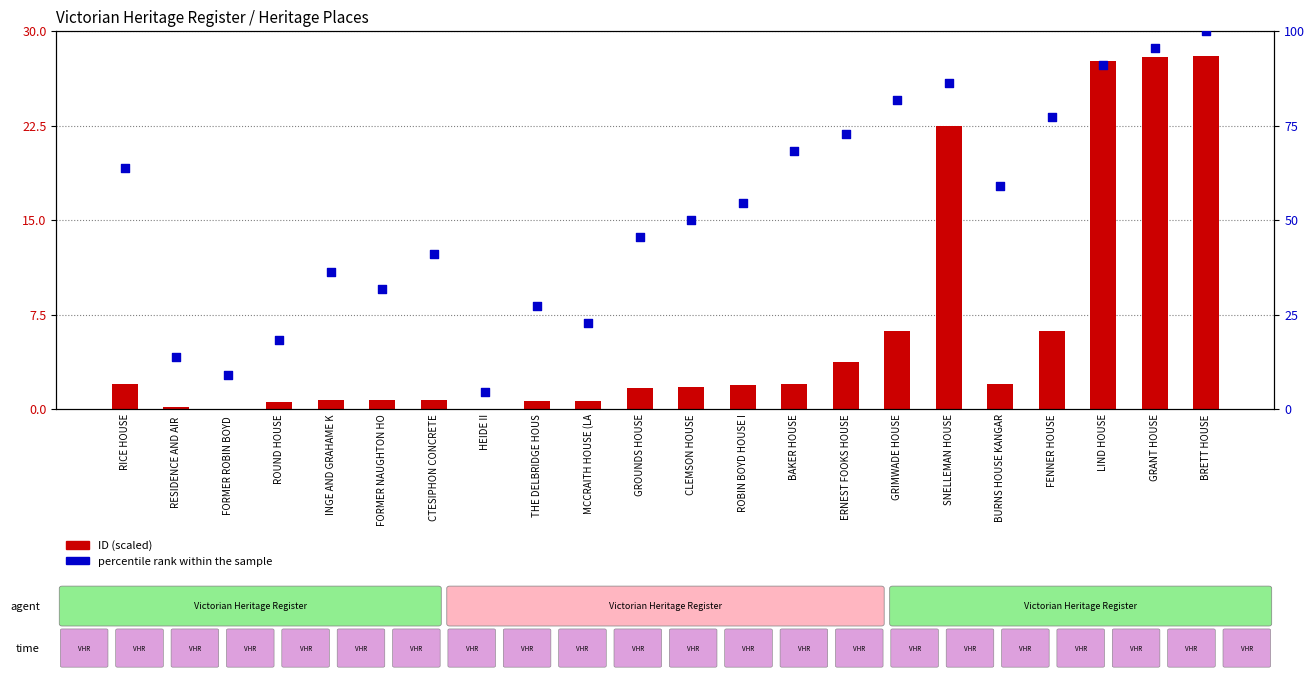

At how many categories does at least one series exceed 69?

7